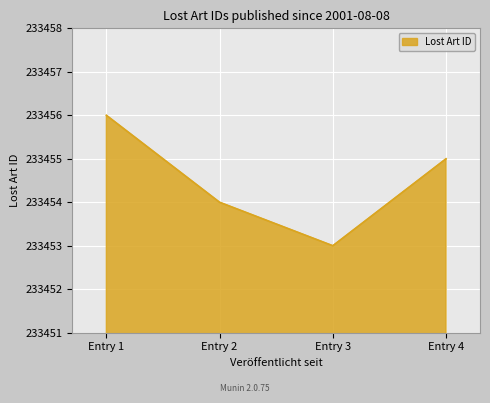

Where is the first local minimum?

Entry 3